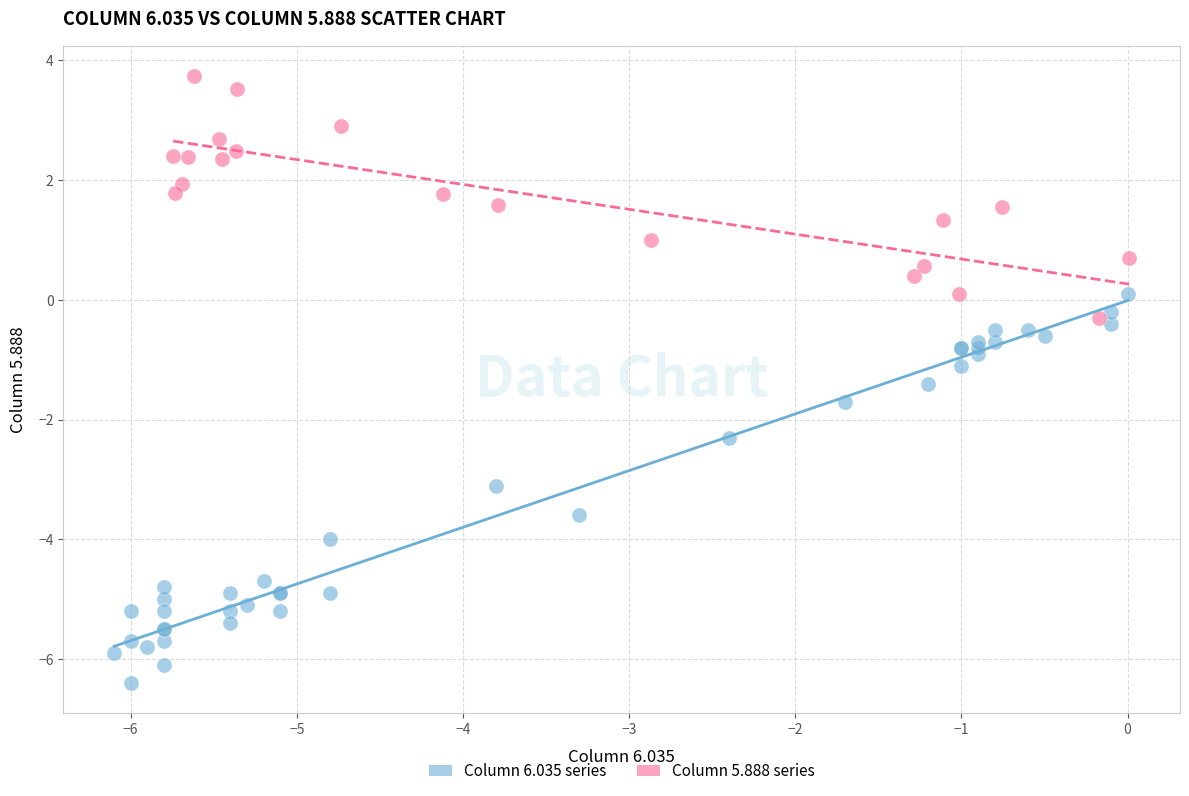

Which series reaches the minimum Y coordinate?

Column 6.035 series